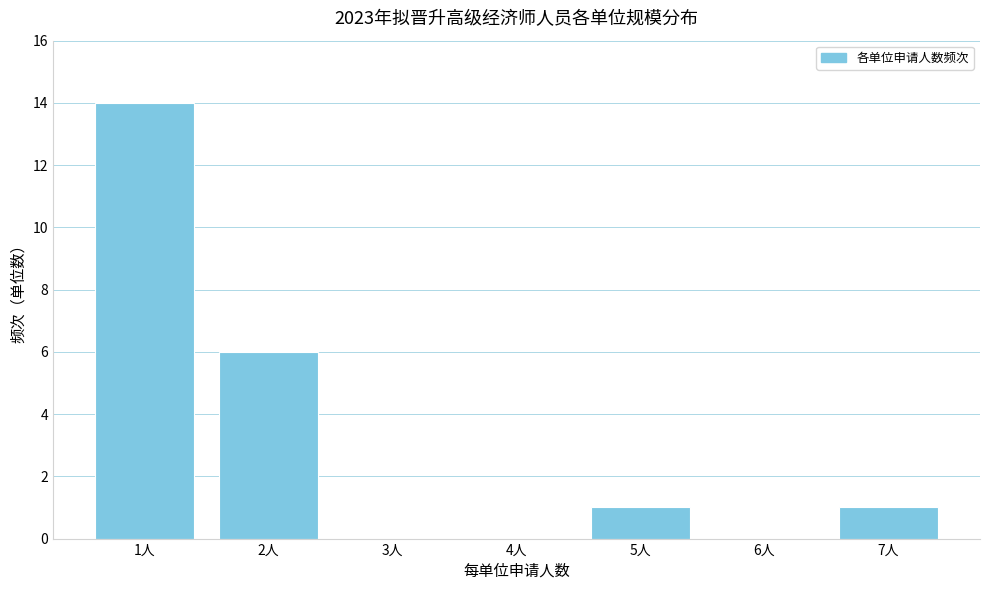

Reading left to right, extract all data points from this chart.

1人=14	2人=6	3人=0	4人=0	5人=1	6人=0	7人=1